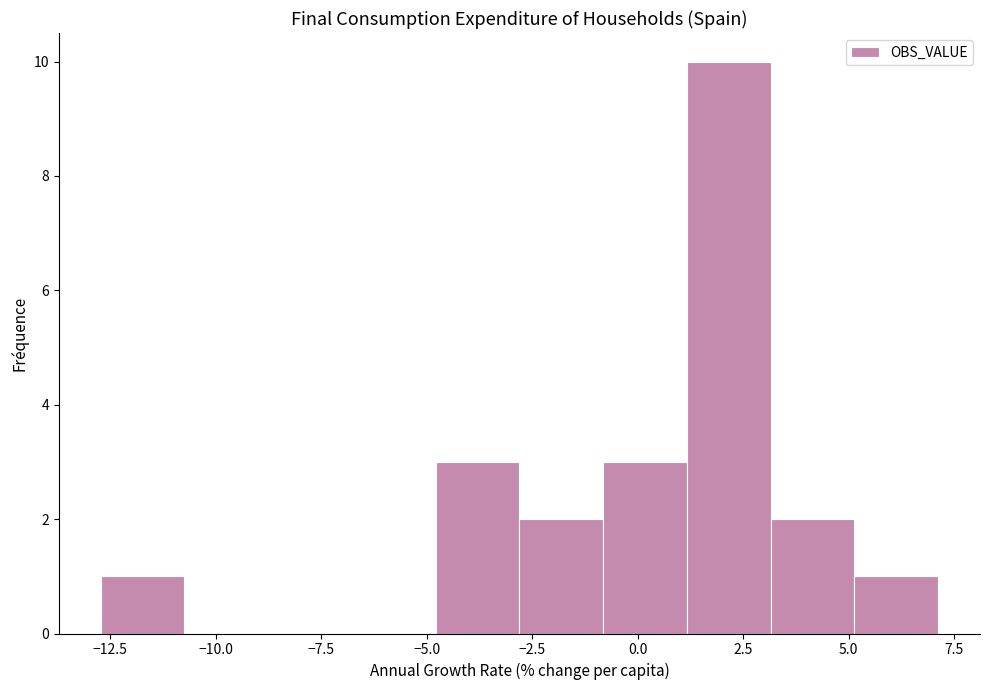

Around what value on the x-axis is the tallest bar? Give the approximate position of its centre, as read against the axis.

2.0